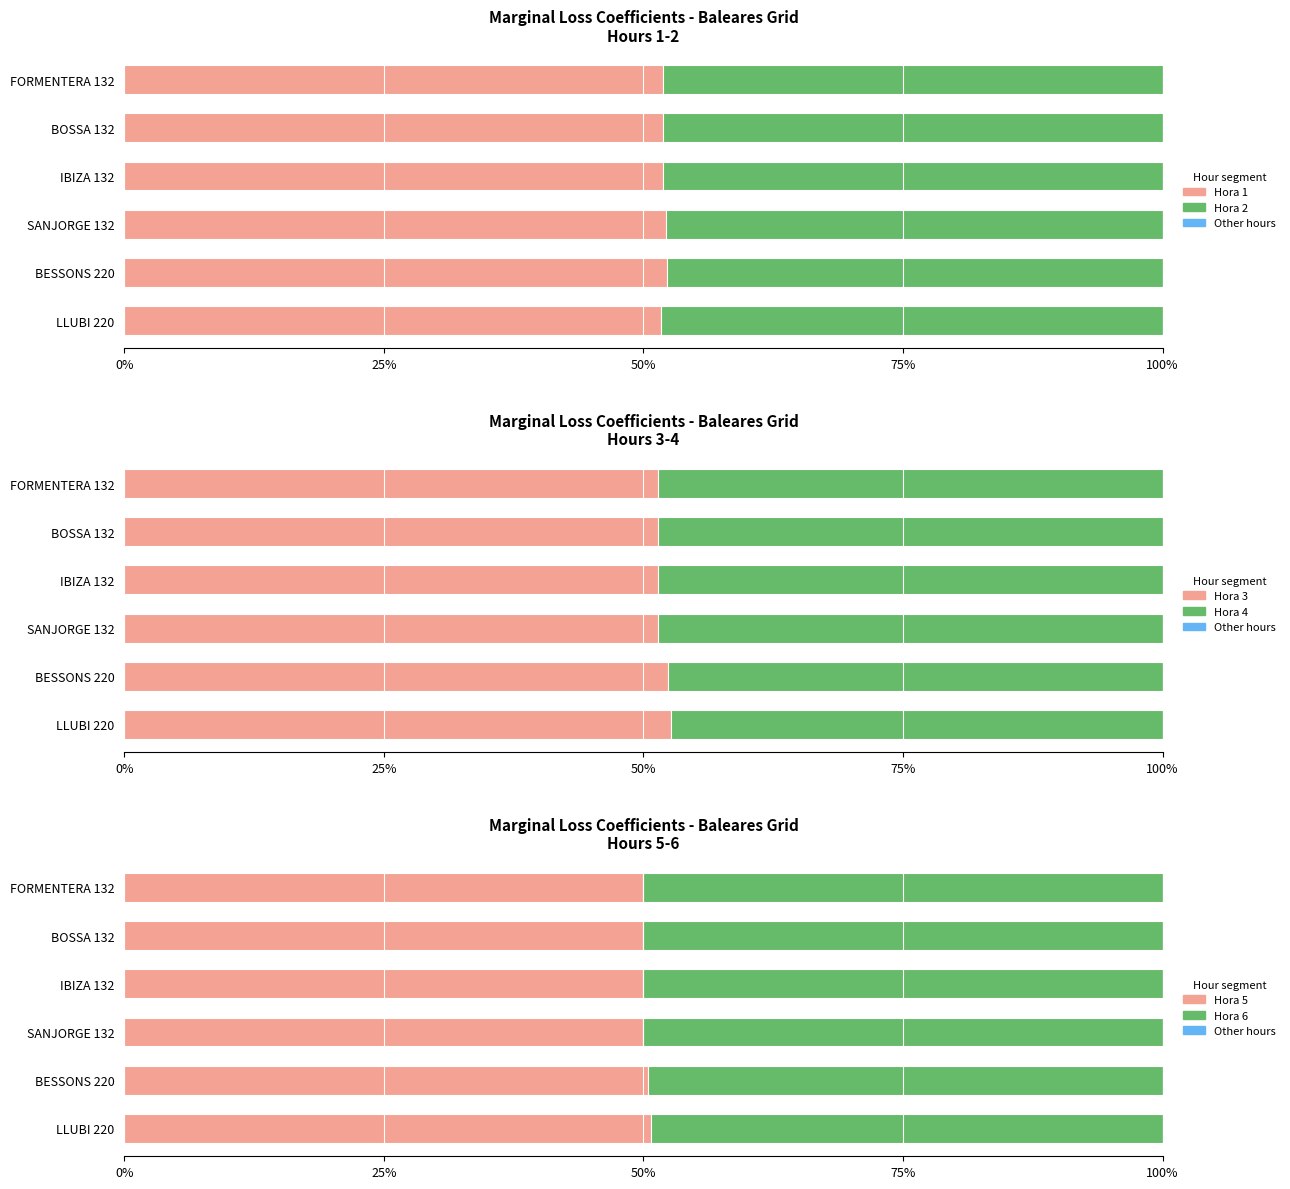

Which series changed the most between BOSSA 132 and LLUBI 220?

Hora 4